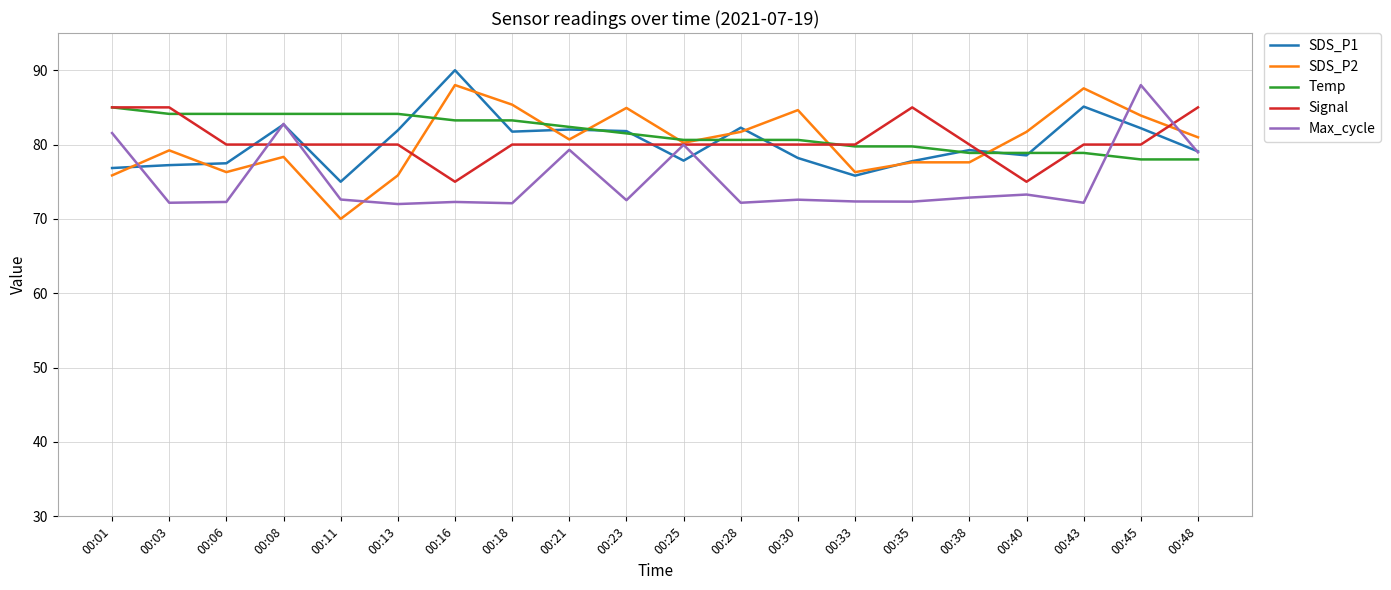

Is the value of Max_cycle at 00:25 greater than the value of SDS_P2 at 00:18?

No